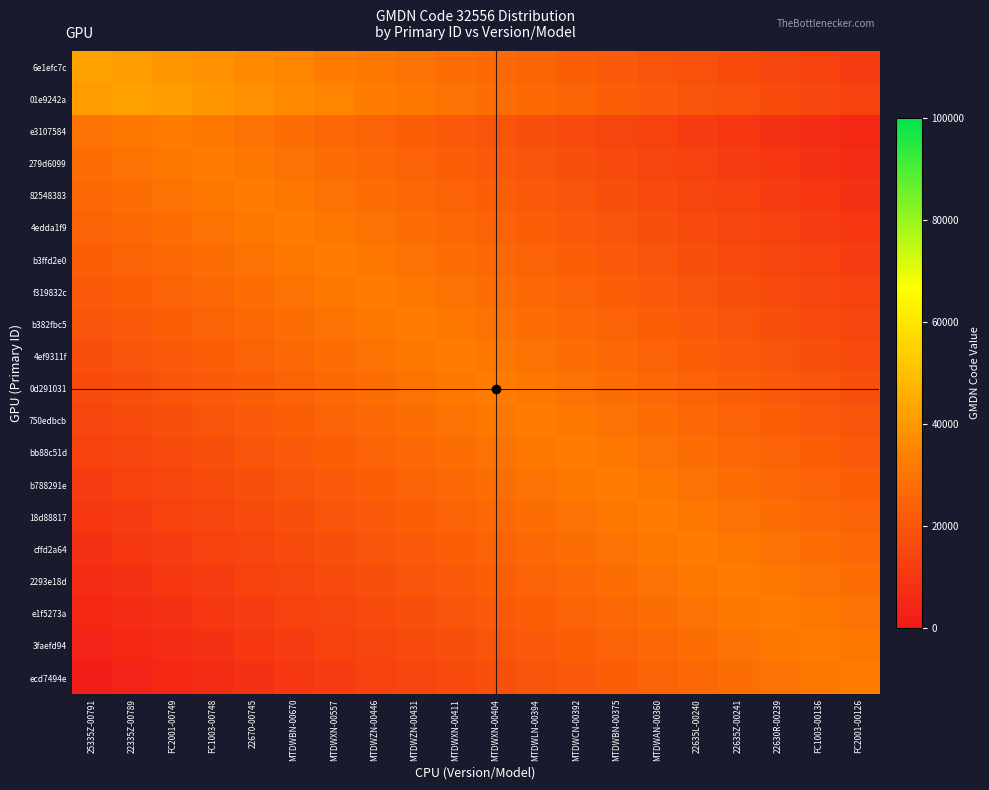

Which series has the largest total across all categories?

01e9242a